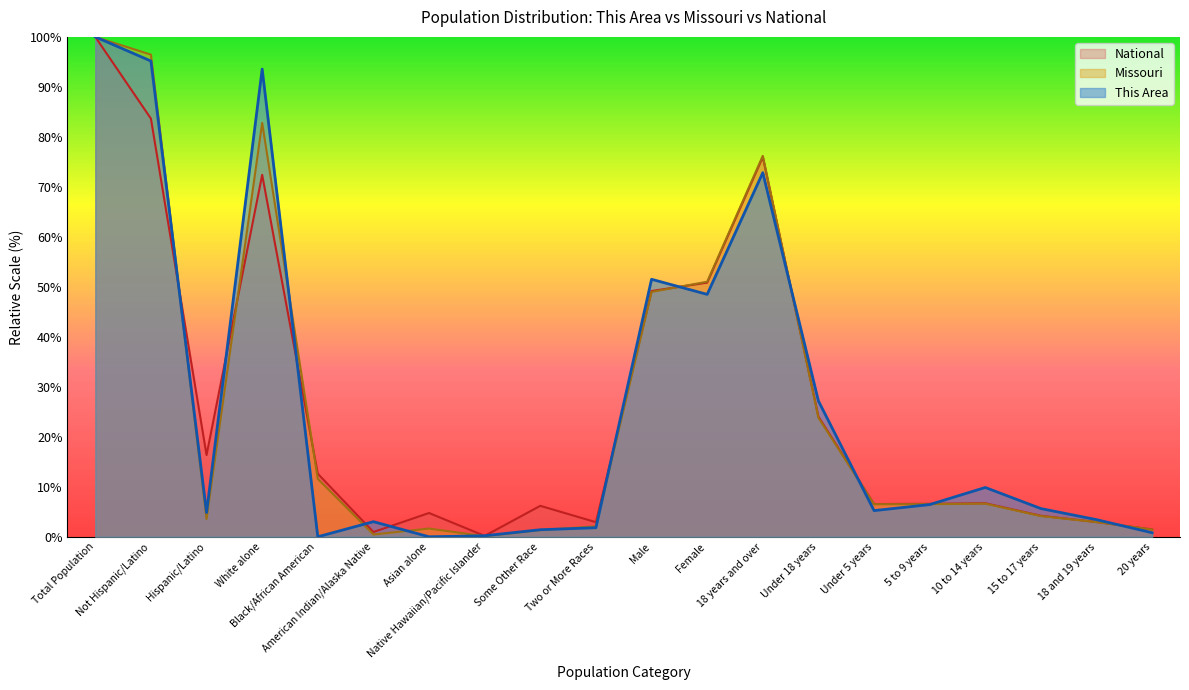

List the labels in order of Missouri value, largest first.

Total Population, Not Hispanic/Latino, White alone, 18 years and over, Female, Male, Under 18 years, Black/African American, 10 to 14 years, 5 to 9 years, Under 5 years, 15 to 17 years, Hispanic/Latino, 18 and 19 years, Two or More Races, Asian alone, 20 years, Some Other Race, American Indian/Alaska Native, Native Hawaiian/Pacific Islander